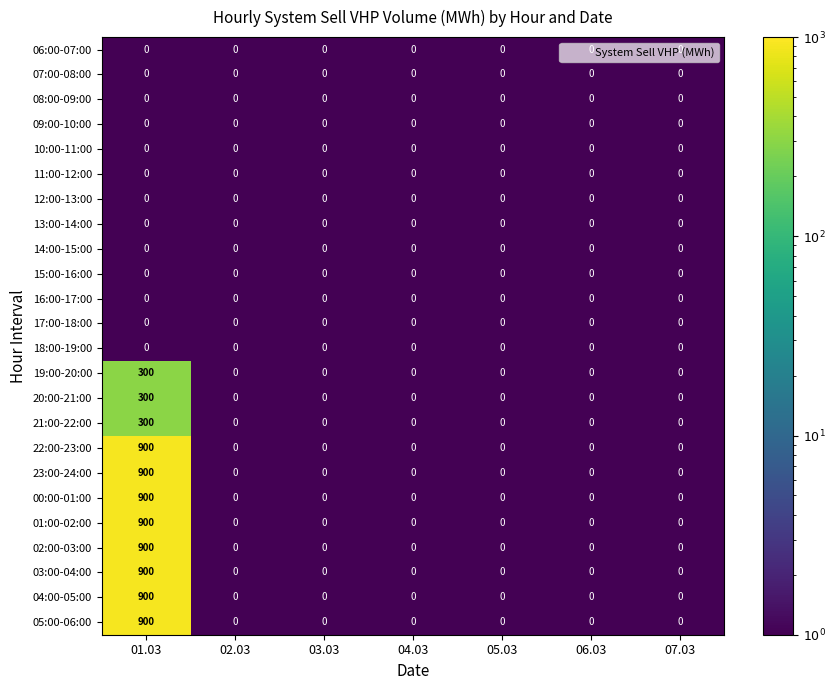

Which category has the highest value across all series?

01.03